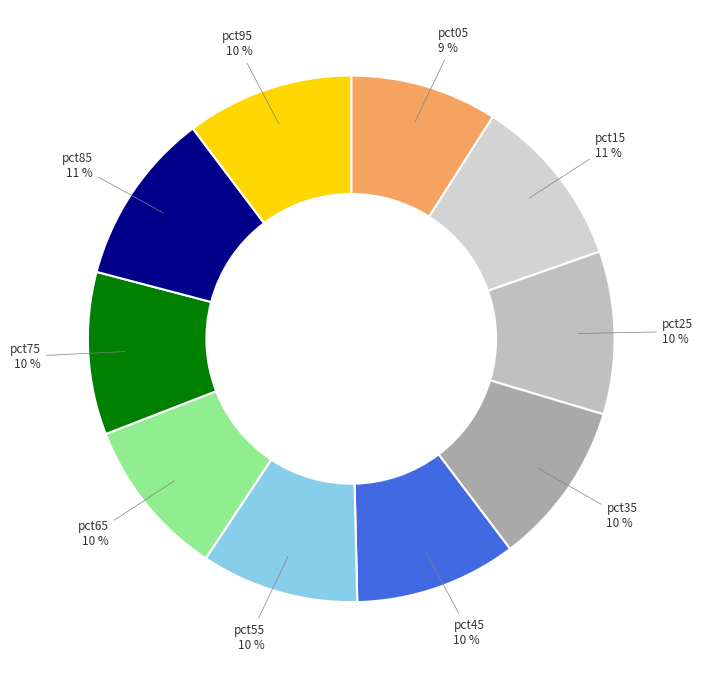

Which has a higher value, pct05 or pct15?

pct15